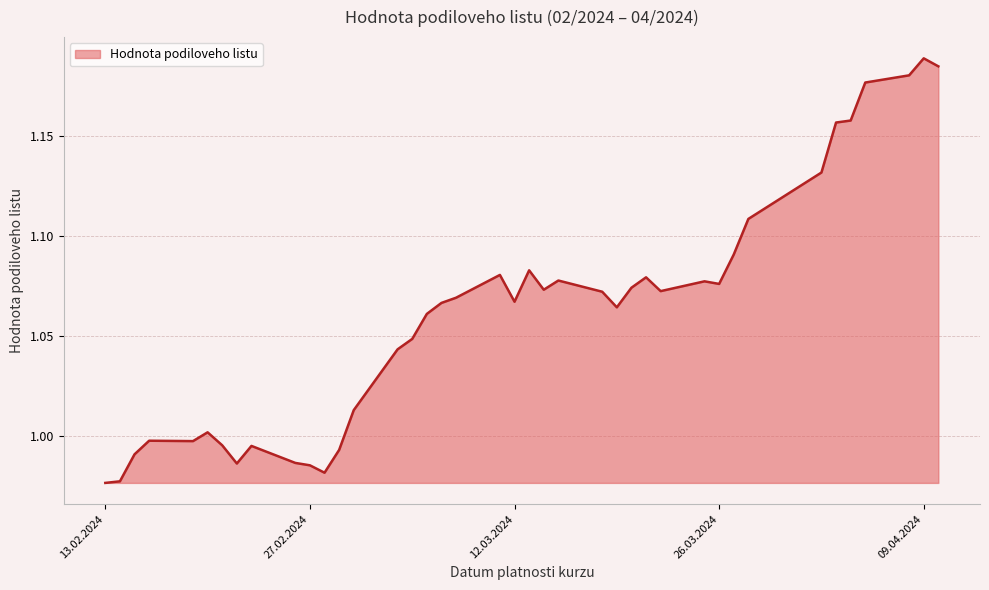

Does the chart have visible grid lines?

Yes